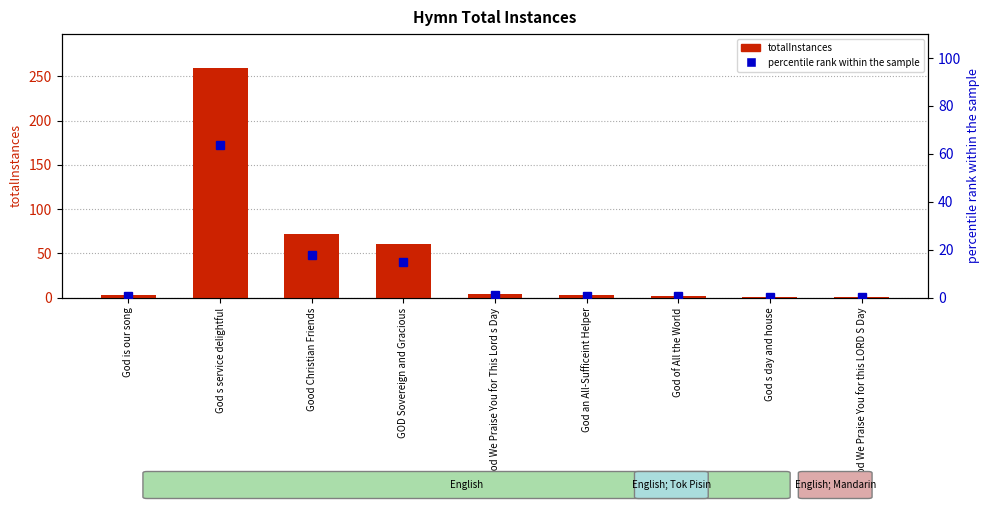

True or false: totalInstances has a value of 101.2 at GOD Sovereign and Gracious.

False